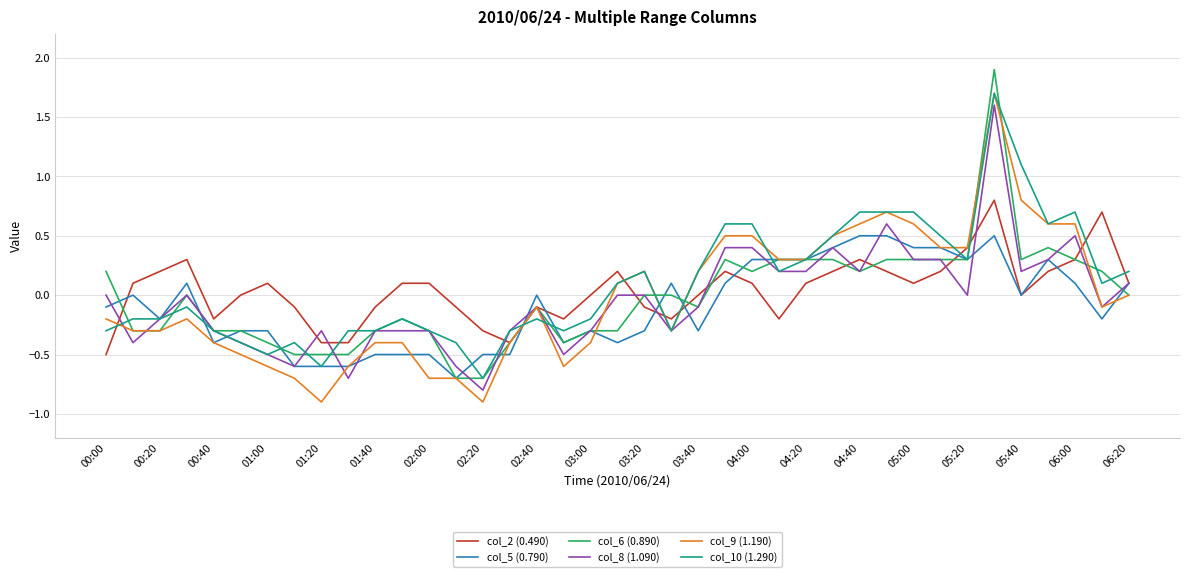

What is the sum of all col_9 (1.190) values?

-0.7